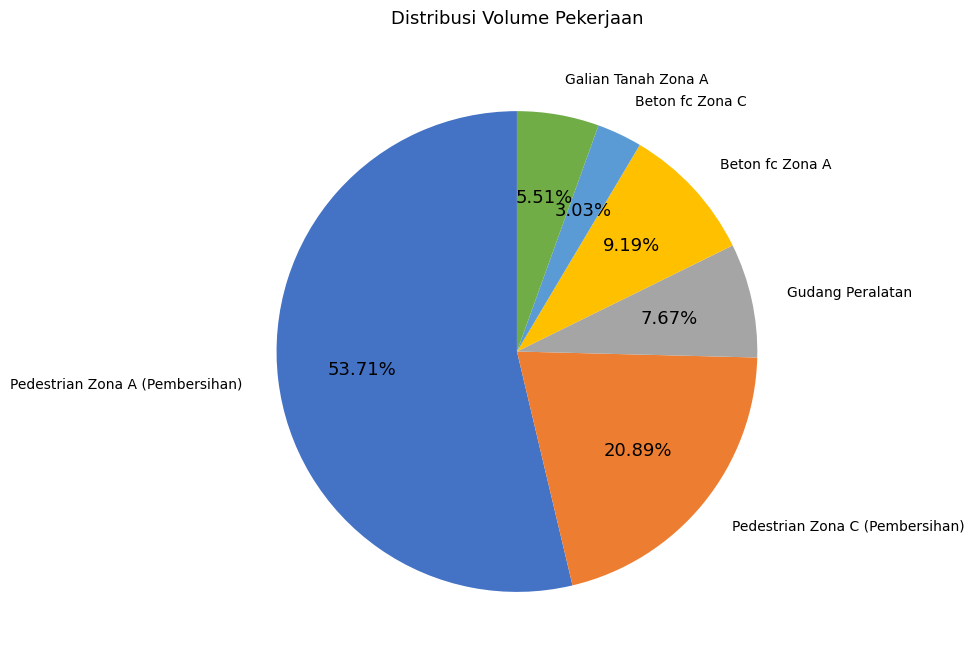

To the nearest percent, what is the difference between the largest and smallest slice percentages?

51%